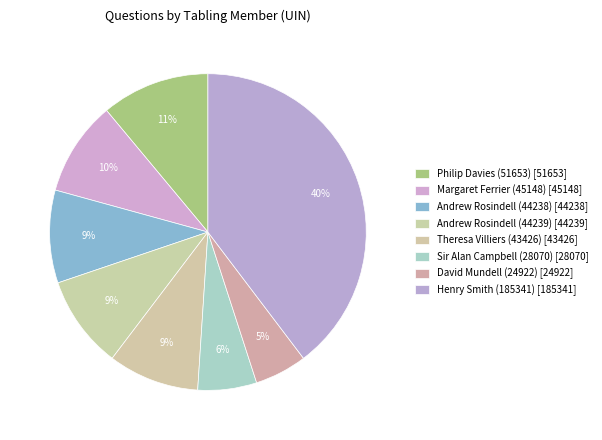

What is the smallest slice in the pie chart?

David Mundell (24922)